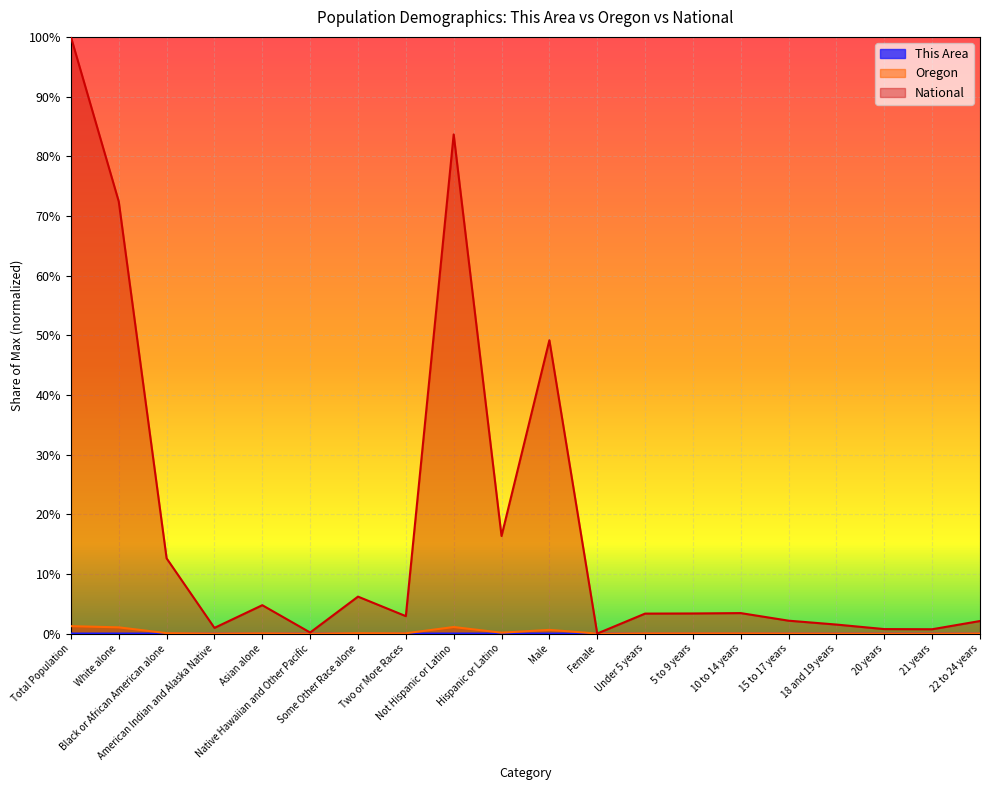

Reading right to left, list all the values displayed in this chart.

This Area: 22 to 24 years=0.0	21 years=0.0	20 years=0.0	18 and 19 years=0.0	15 to 17 years=0.0	10 to 14 years=0.0	5 to 9 years=0.0	Under 5 years=0.0	Female=0.0	Male=0.0	Hispanic or Latino=0.0	Not Hispanic or Latino=0.0	Two or More Races=0.0	Some Other Race alone=0.0	Native Hawaiian and Other Pacific=0.0	Asian alone=0.0	American Indian and Alaska Native=0.0	Black or African American alone=0.0	White alone=0.0	Total Population=0.0
Oregon: 22 to 24 years=0.0	21 years=0.0	20 years=0.0	18 and 19 years=0.0	15 to 17 years=0.0	10 to 14 years=0.0	5 to 9 years=0.0	Under 5 years=0.0	Female=0.0	Male=0.0	Hispanic or Latino=0.0	Not Hispanic or Latino=0.0	Two or More Races=0.0	Some Other Race alone=0.0	Native Hawaiian and Other Pacific=0.0	Asian alone=0.0	American Indian and Alaska Native=0.0	Black or African American alone=0.0	White alone=0.0	Total Population=0.0
National: 22 to 24 years=0.0	21 years=0.0	20 years=0.0	18 and 19 years=0.0	15 to 17 years=0.0	10 to 14 years=0.0	5 to 9 years=0.0	Under 5 years=0.0	Female=0.0	Male=0.5	Hispanic or Latino=0.2	Not Hispanic or Latino=0.8	Two or More Races=0.0	Some Other Race alone=0.1	Native Hawaiian and Other Pacific=0.0	Asian alone=0.0	American Indian and Alaska Native=0.0	Black or African American alone=0.1	White alone=0.7	Total Population=1.0